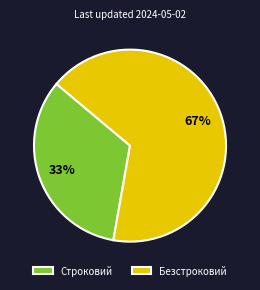

To the nearest percent, what portion does Безстроковий represent?

67%